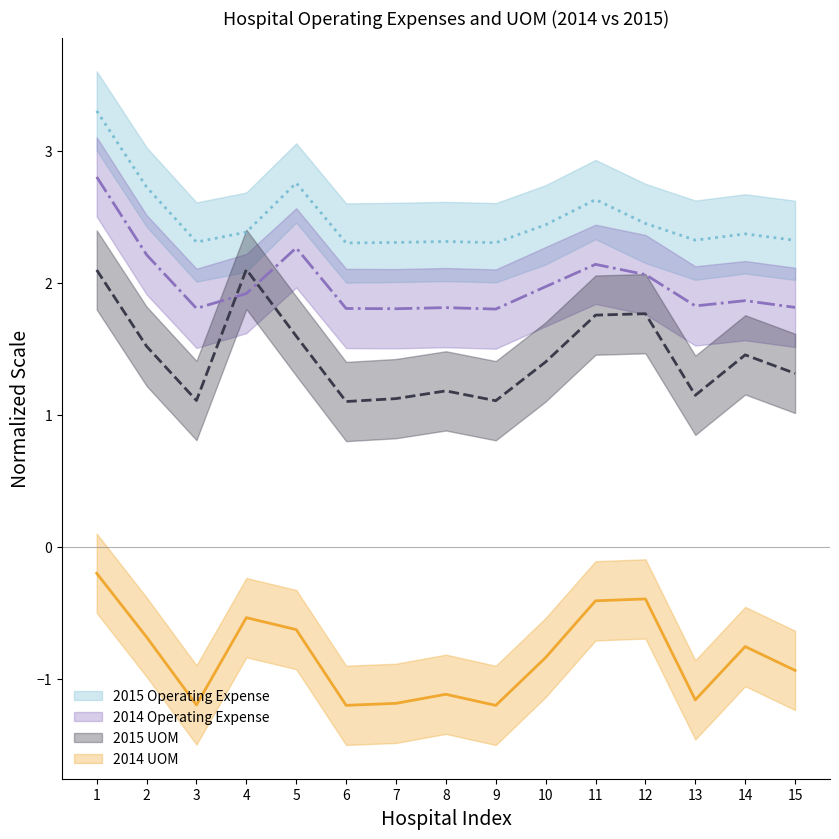

How many lines are shown in the chart?

4